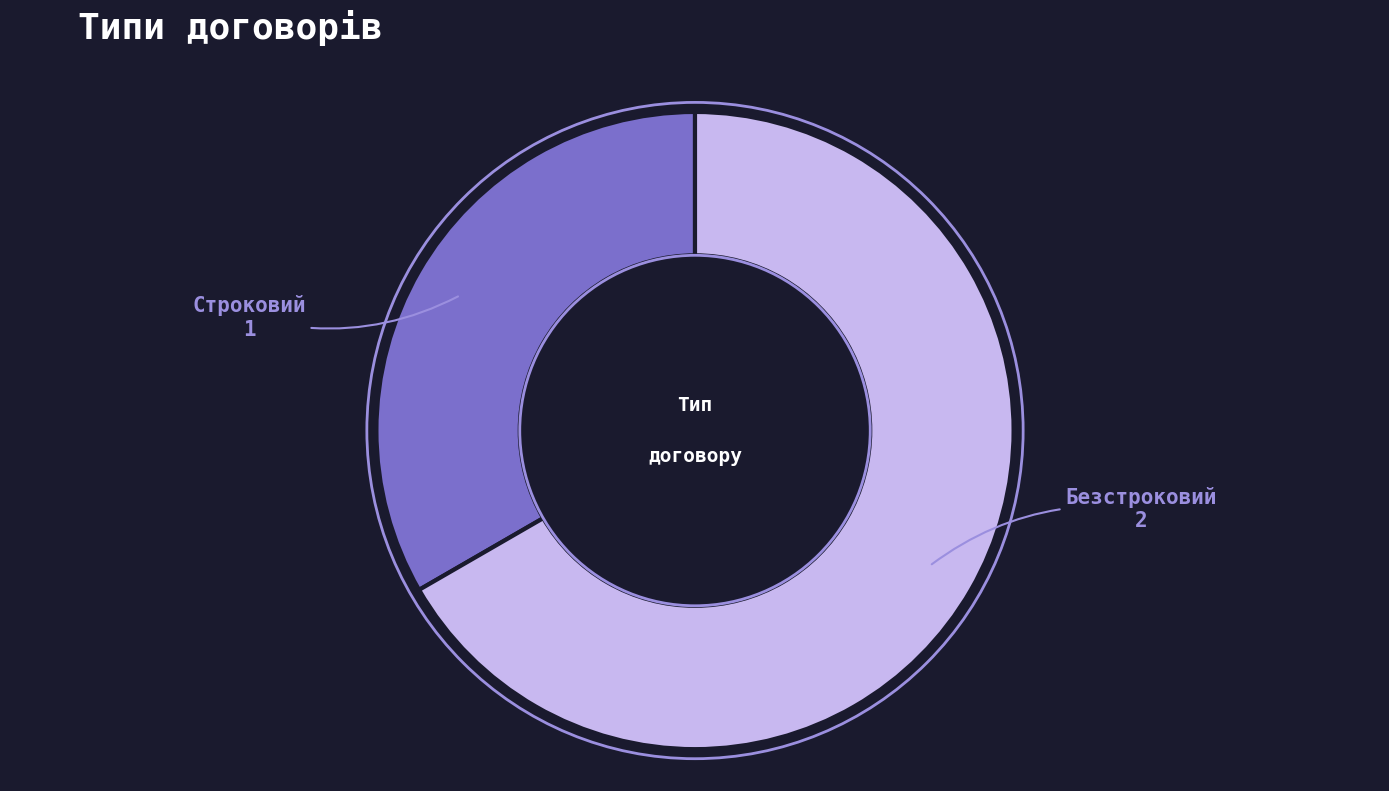

Which slice represents more than half of the pie?

Безстроковий